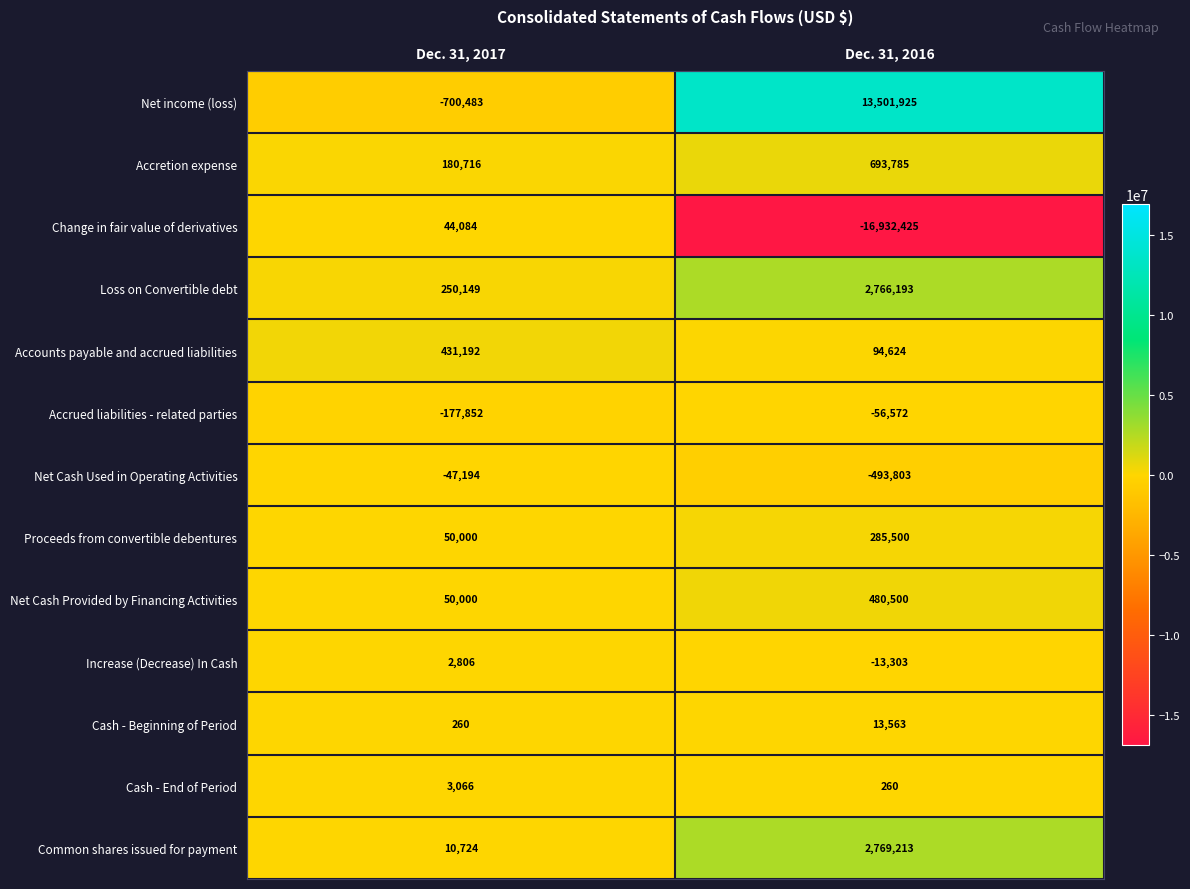

What is the difference between the maximum and minimum values in the Common shares issued for payment series?

2758489